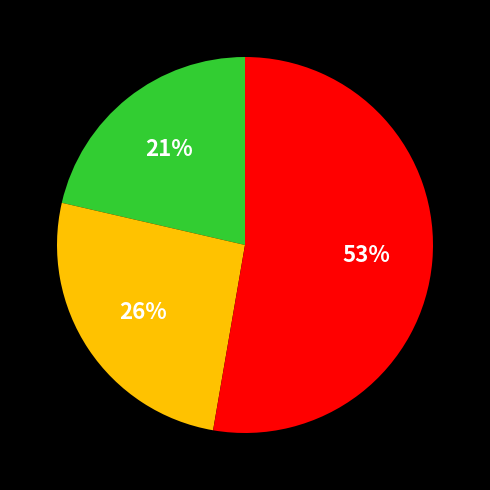

How many segments does this pie chart have?

3